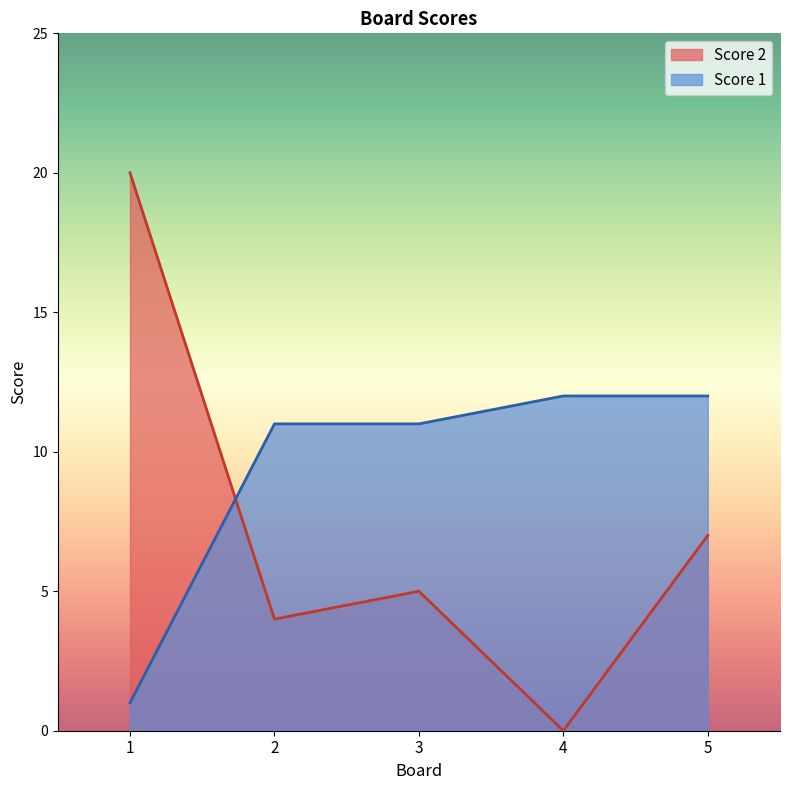

Which series has the widest spread of values?

Score 2